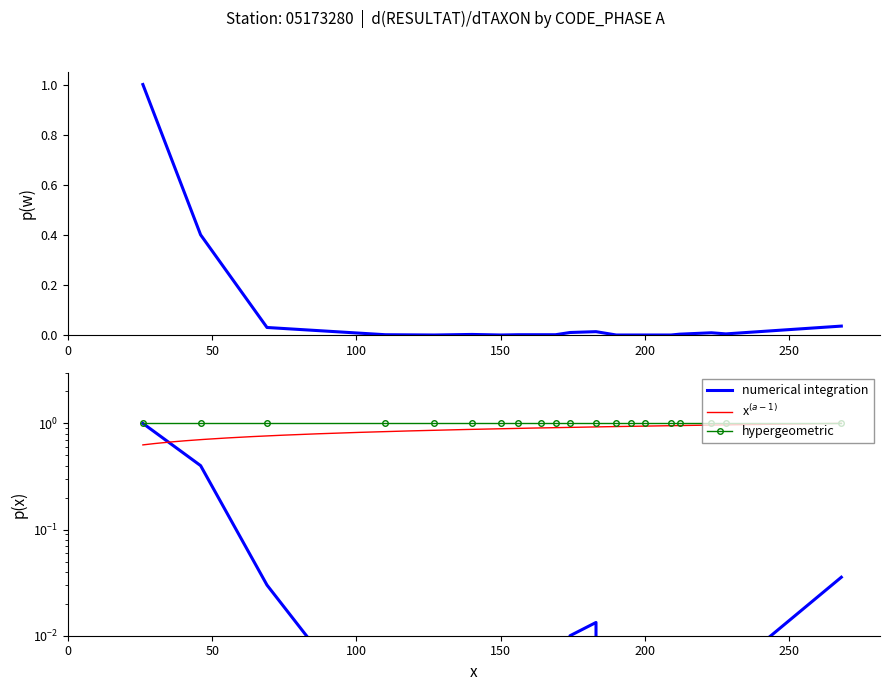

Where is the first local maximum?

140